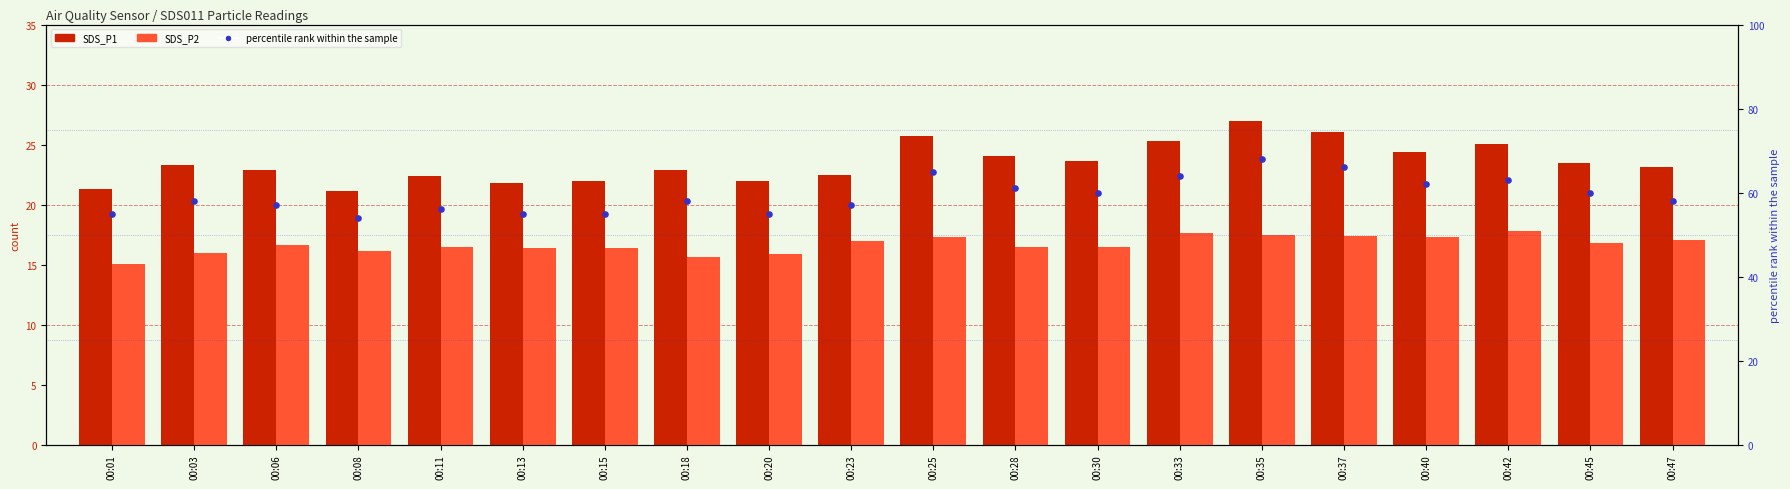

What is the total value across all series at 00:13?

93.2